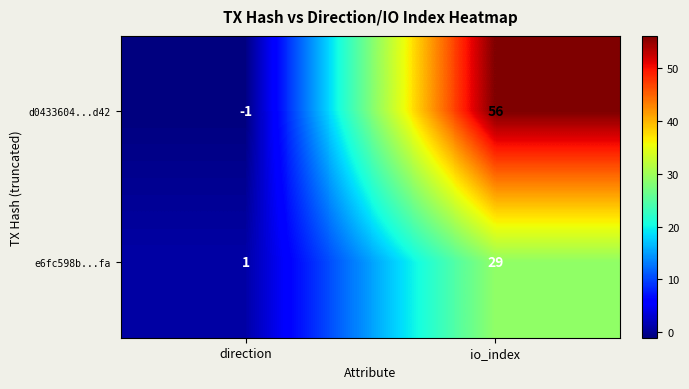

What is the smallest value displayed?

-1